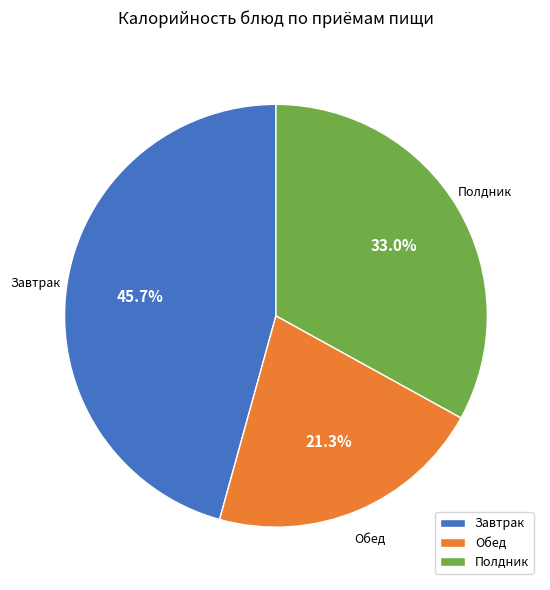

How many segments does this pie chart have?

3